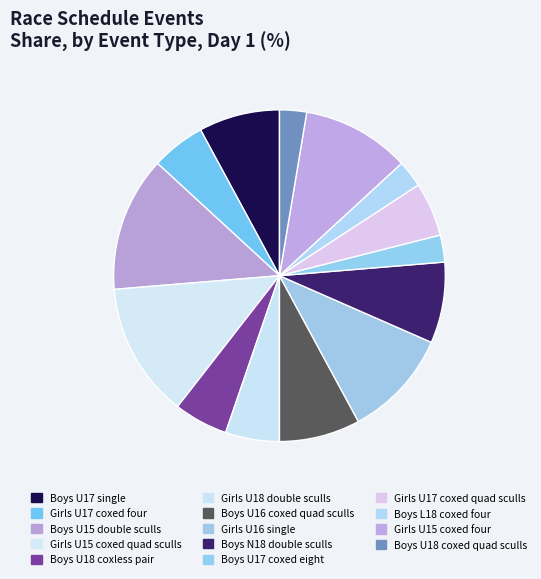

Is it true that Boys U18 coxed quad sculls is 3% of the pie?

True